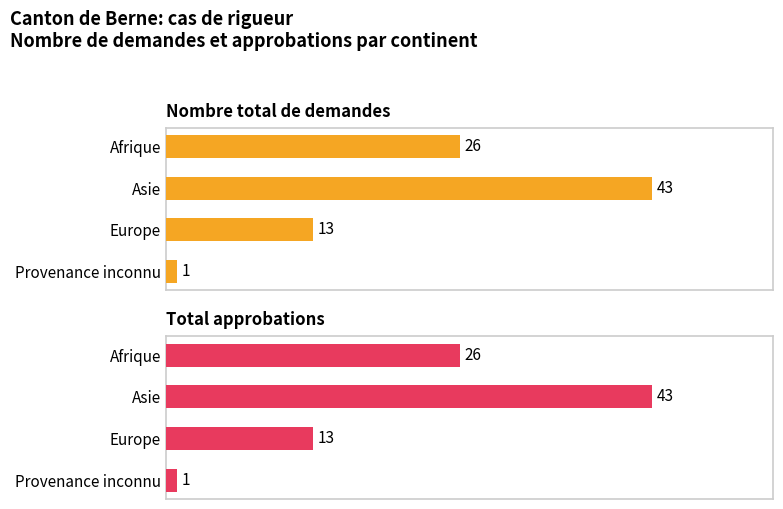

What is the value of the Nombre total de demandes bar at the 1st from the left?

26